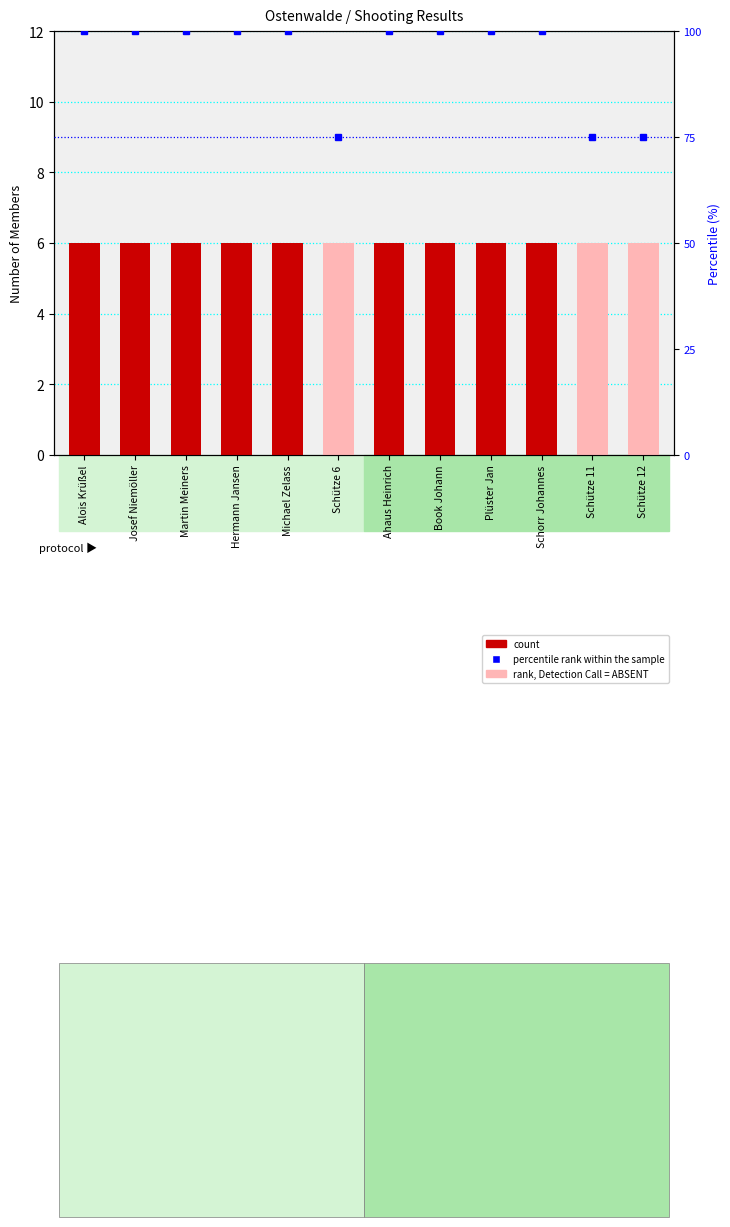

The percentile rank within the sample series shows 100 at Schorr Johannes. True or false?

True